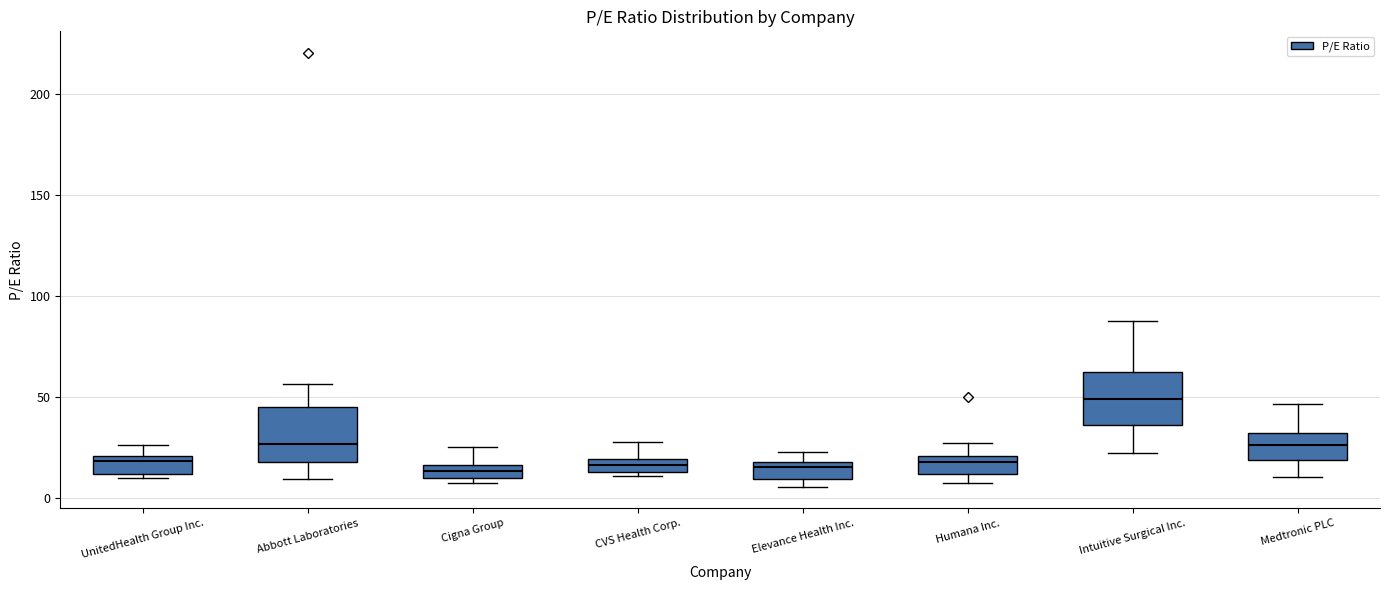

Where is the upper edge of the box for Humana Inc. on the y-axis? The values are not printed on the chart, so give them approximately, as read against the axis.

20